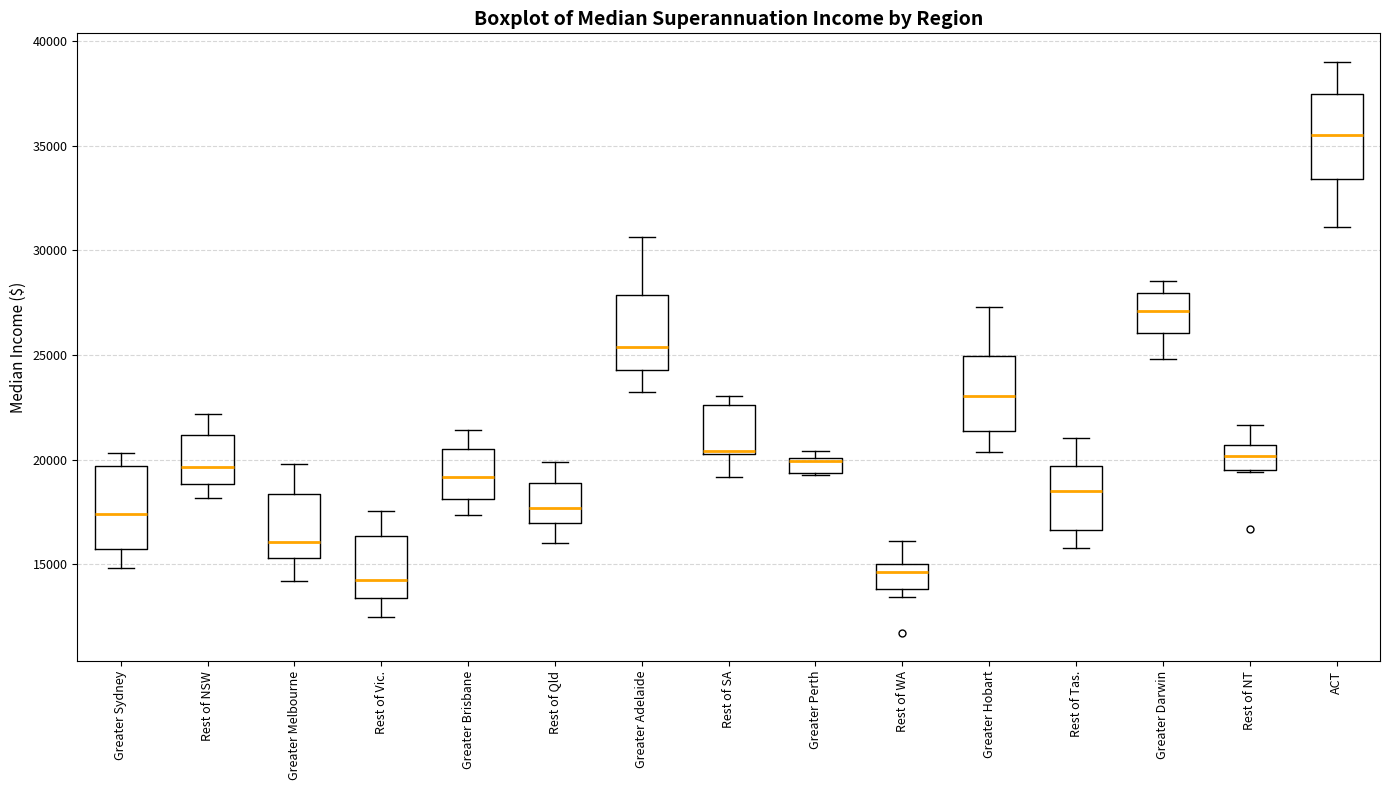

Where is the lower edge of the box for Rest of Vic. on the y-axis? The values are not printed on the chart, so give them approximately, as read against the axis.

13500